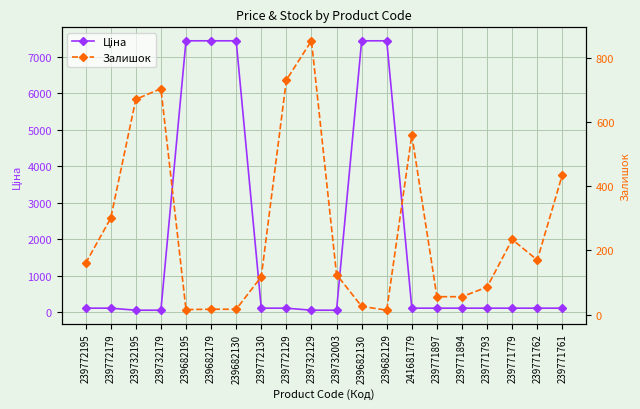

What is the total value across all series at 239771779?

345.7